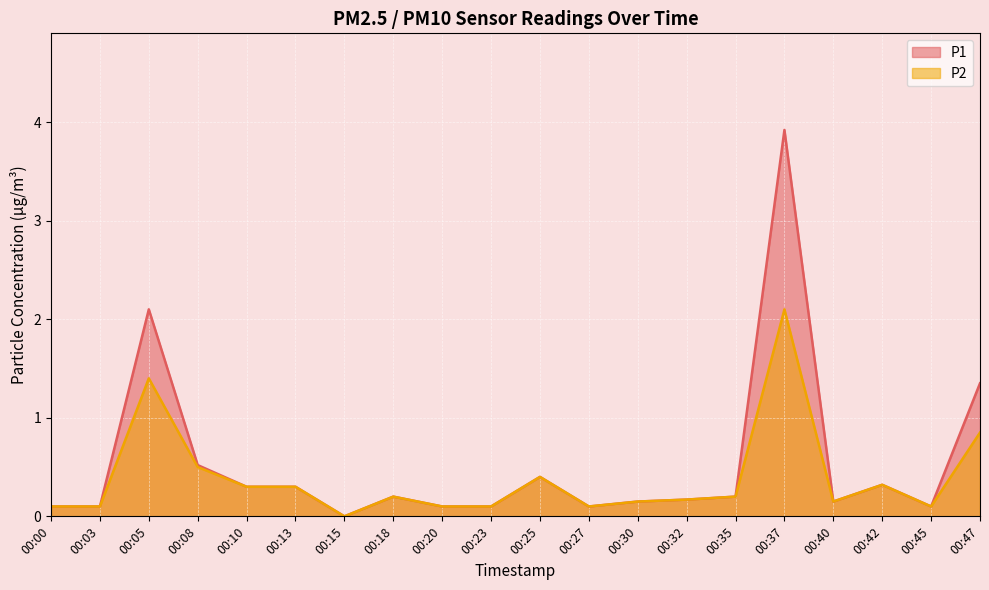

In P1, how many points are lower than both neighbors (excluding endpoints)?

4